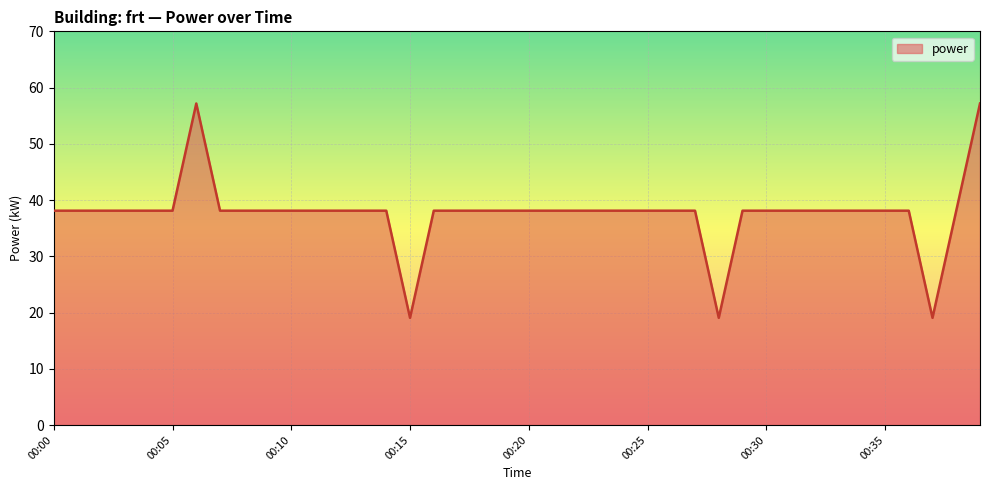

What is the minimum value shown in the chart?

19.1